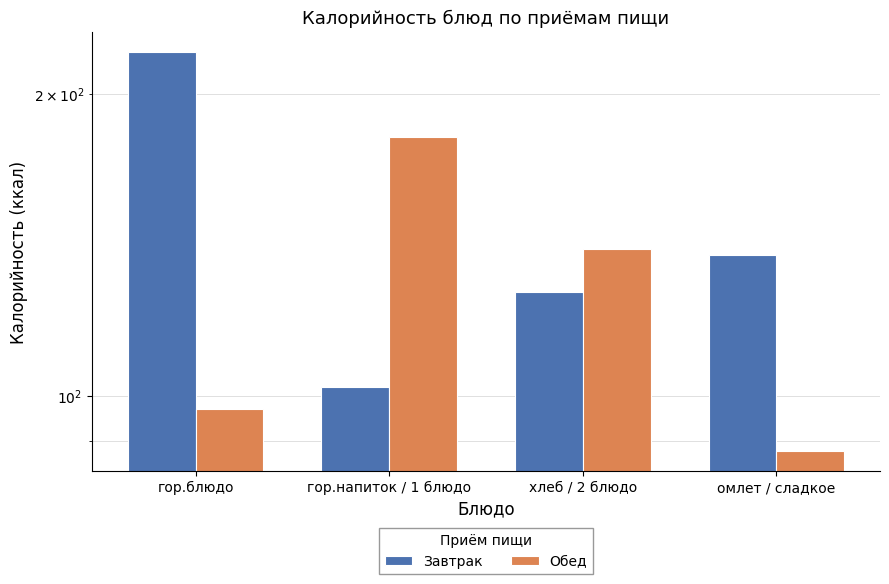

What is the lowest value of the Завтрак series?

102